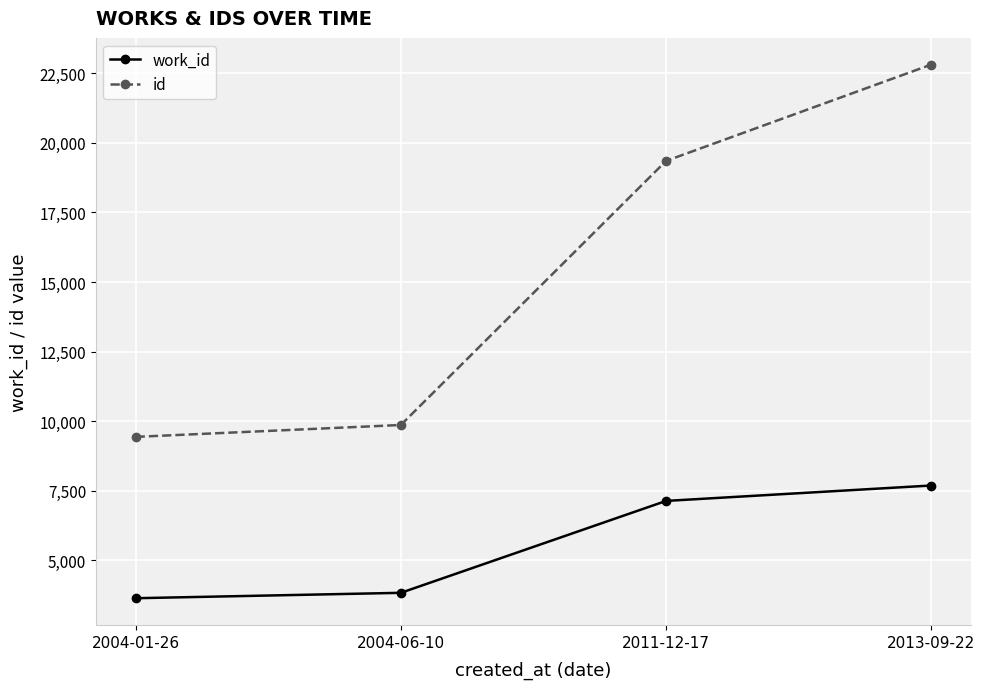

What is the difference between the highest and lowest values at 2004-06-10?

6032